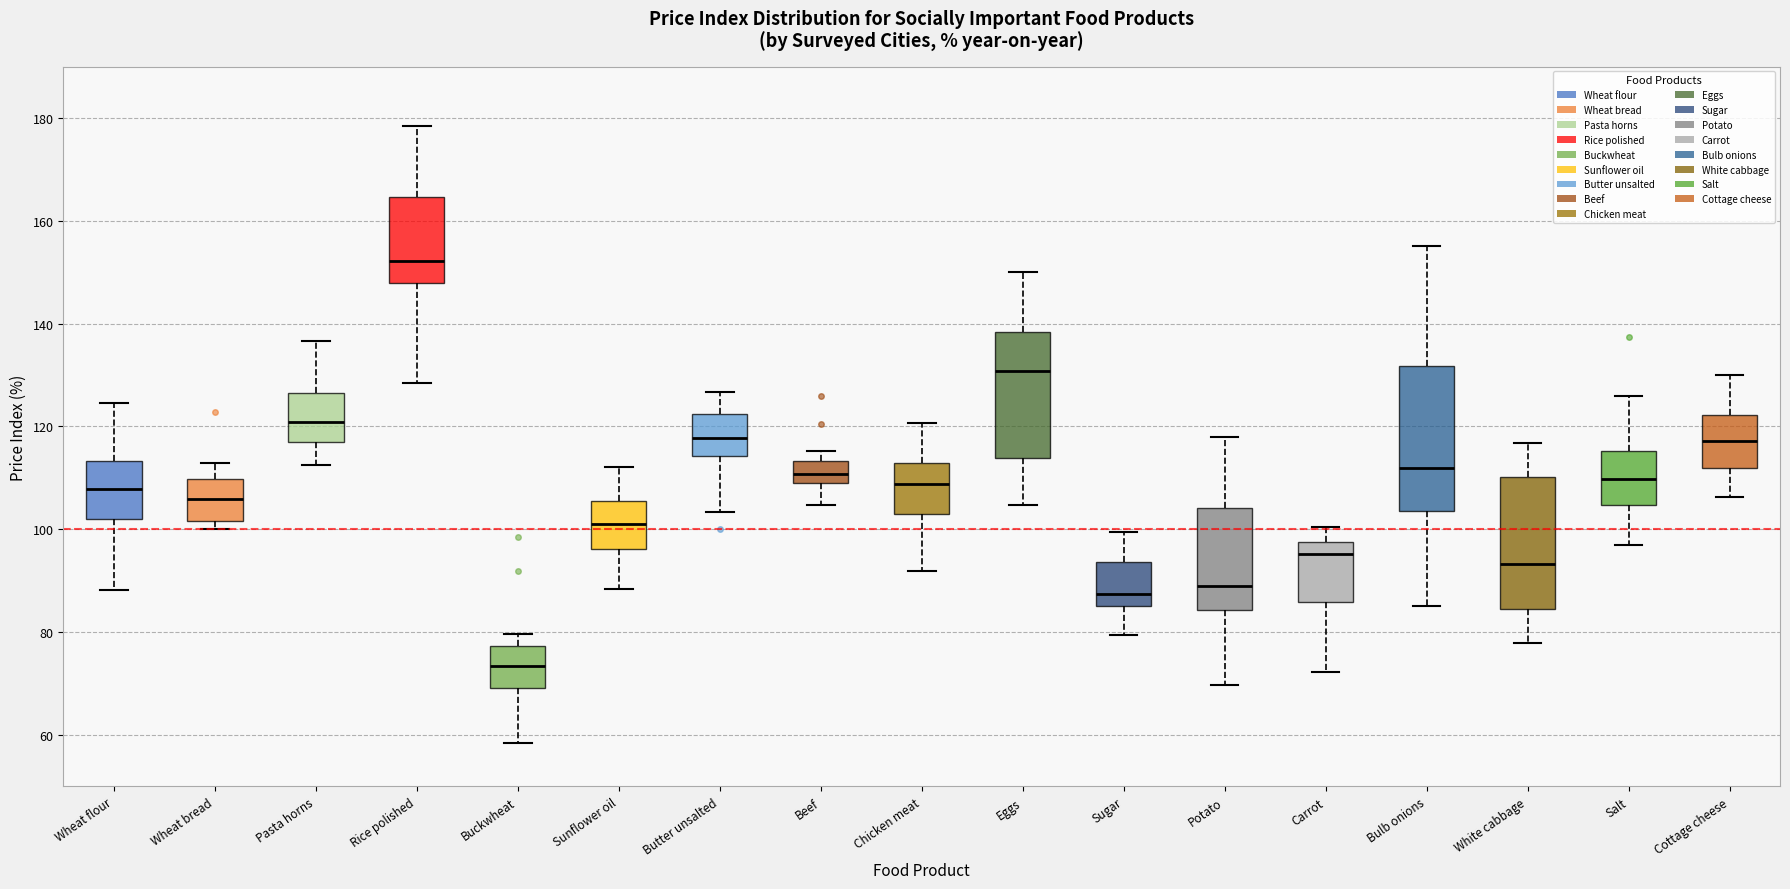

Which box is the tallest, from its lower edge to its upper edge?

Bulb onions